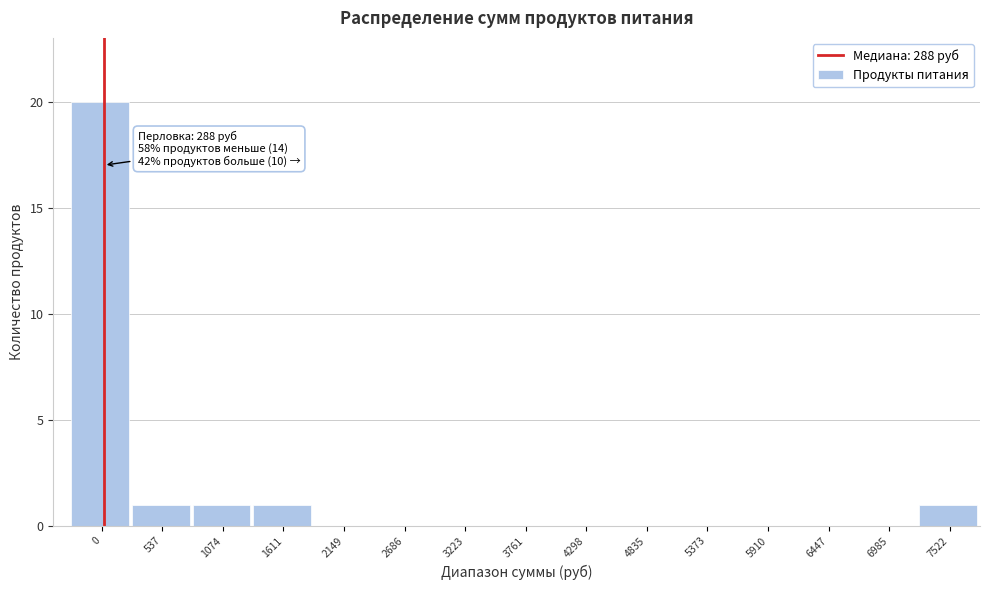

Reading left to right, extract all data points from this chart.

0=20	537=1	1074=1	1611=1	2149=0	2686=0	3223=0	3761=0	4298=0	4835=0	5373=0	5910=0	6447=0	6985=0	7522=1